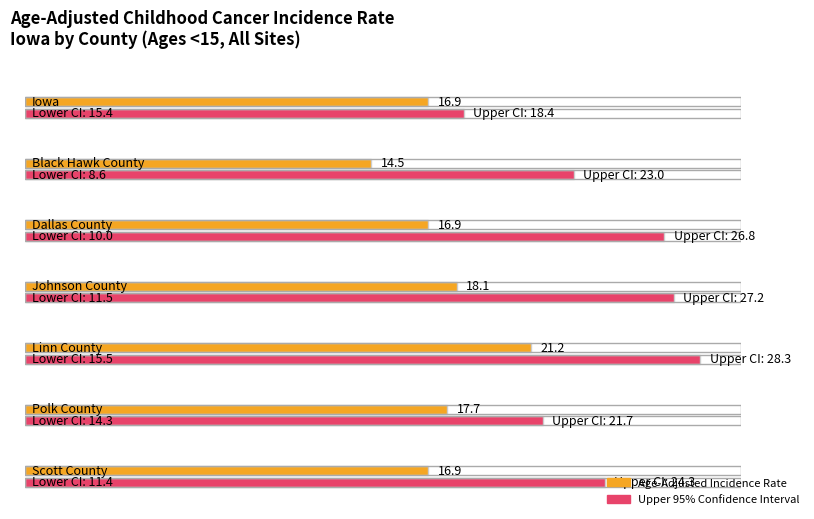

What is the label of the 2nd bar from the left?

Black Hawk County